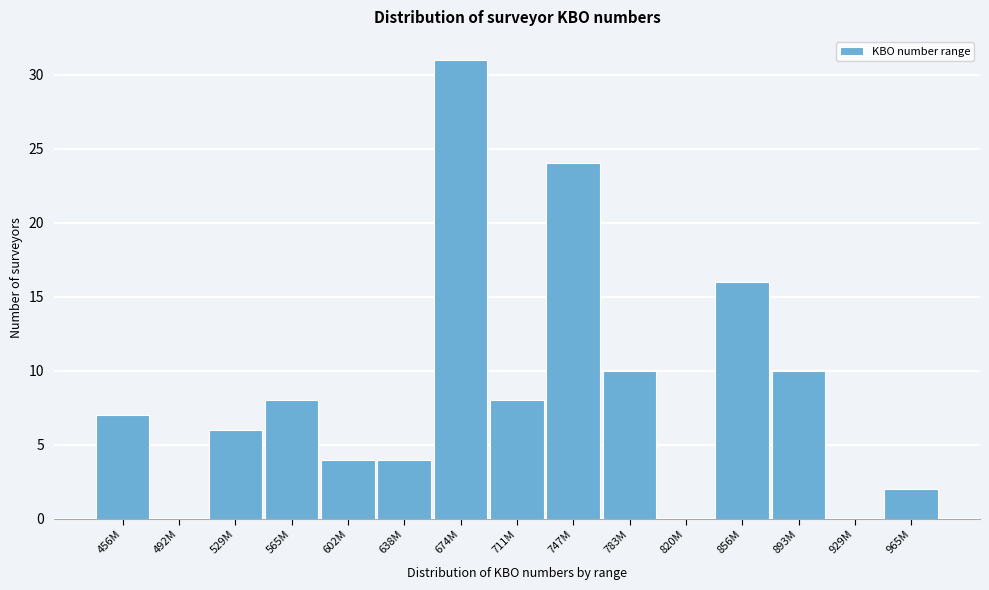

Reading left to right, transcribe all the data shown in this chart.

456M=7	492M=0	529M=6	565M=8	602M=4	638M=4	674M=31	711M=8	747M=24	783M=10	820M=0	856M=16	893M=10	929M=0	965M=2